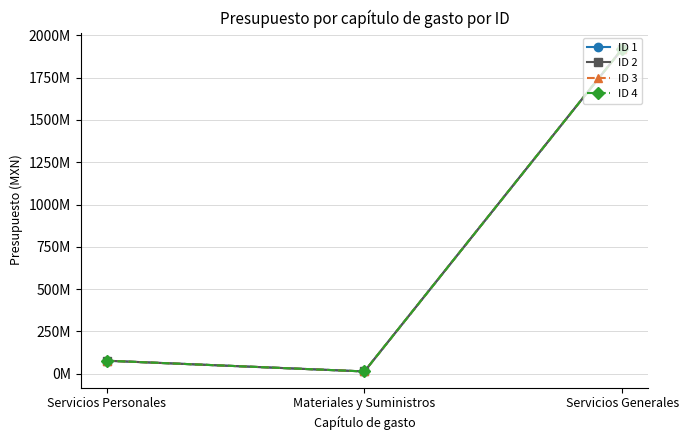

What is the value of the ID 1 point at the 2nd from the left?

13350640